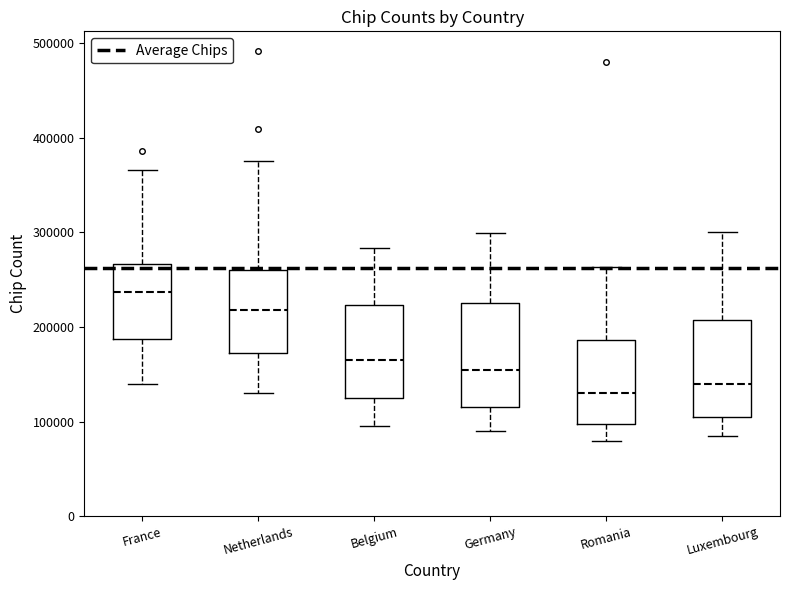

Reading left to right, transcribe this box plot: for each box, give where its median line is, the range the box spans, and where its two whiskers end, as read against the y-axis. The values are not printed on the chart, so give them approximately, as read against the axis.

France: median 240000, box 190000 to 270000, whiskers 140000 to 370000
Netherlands: median 220000, box 170000 to 260000, whiskers 130000 to 380000
Belgium: median 170000, box 130000 to 220000, whiskers 100000 to 280000
Germany: median 160000, box 120000 to 230000, whiskers 90000 to 300000
Romania: median 130000, box 100000 to 190000, whiskers 80000 to 260000
Luxembourg: median 140000, box 110000 to 210000, whiskers 90000 to 300000